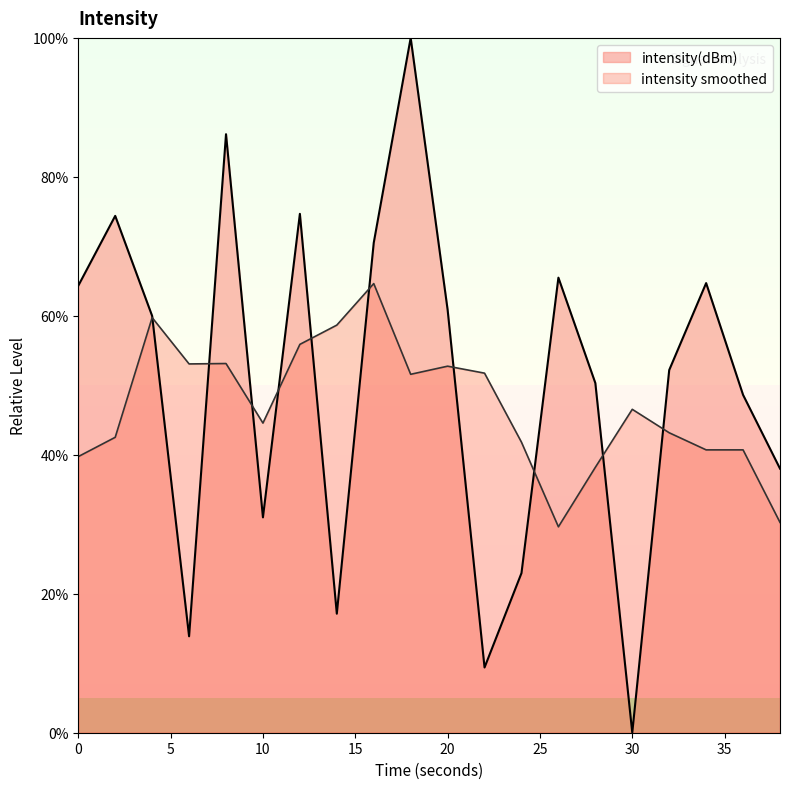

Reading right to left, extract all data points from this chart.

38=38.0	36=48.6	34=64.7	32=52.2	30=0.0	28=50.3	26=65.5	24=23.0	22=9.4	20=60.9	18=100.0	16=70.5	14=17.1	12=74.7	10=31.0	8=86.1	6=13.9	4=60.0	2=74.4	0=64.3